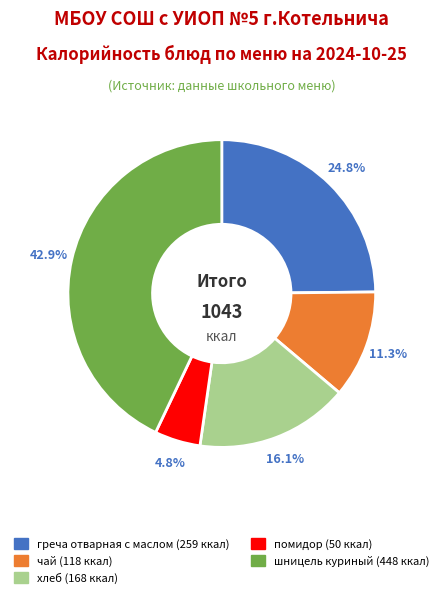

Is there a majority slice in this chart?

No